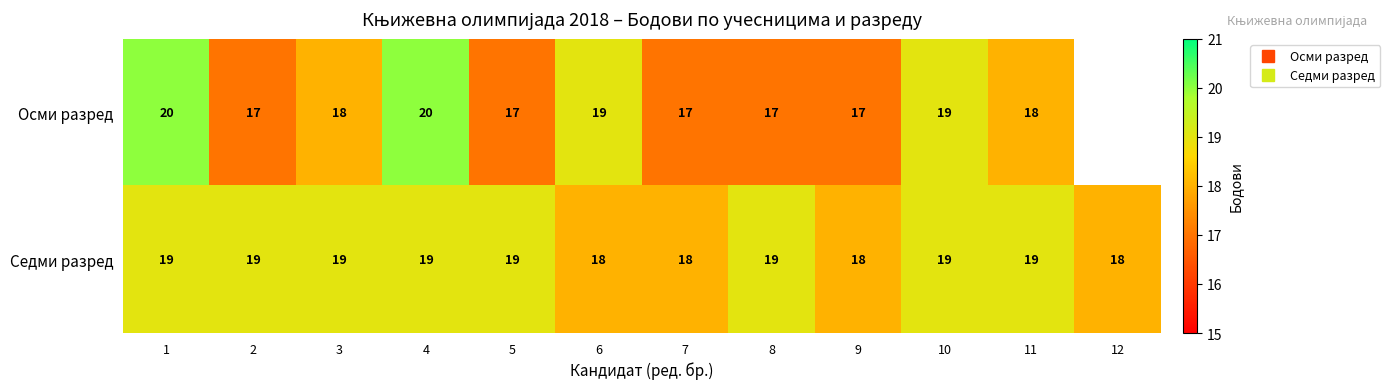

At how many categories does at least one series exceed 18?

9